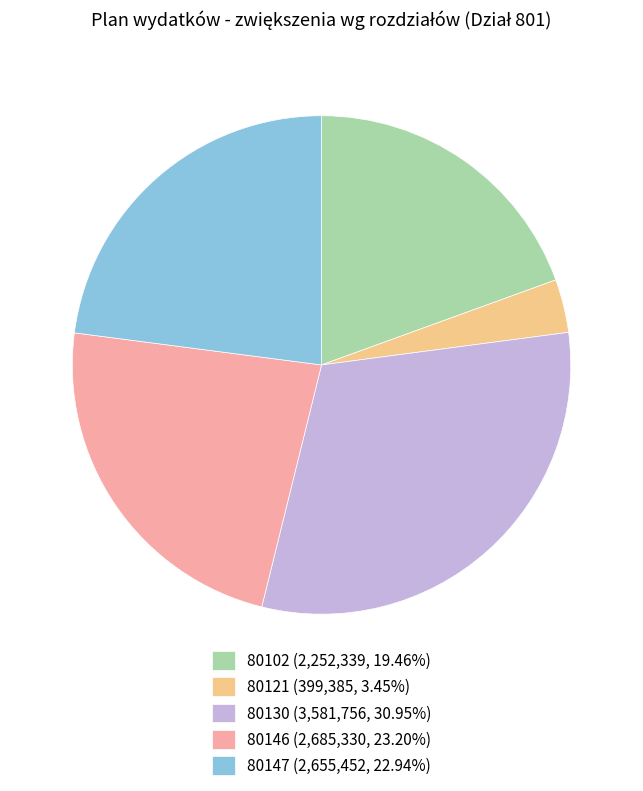

Which category has the biggest portion of the pie?

80130